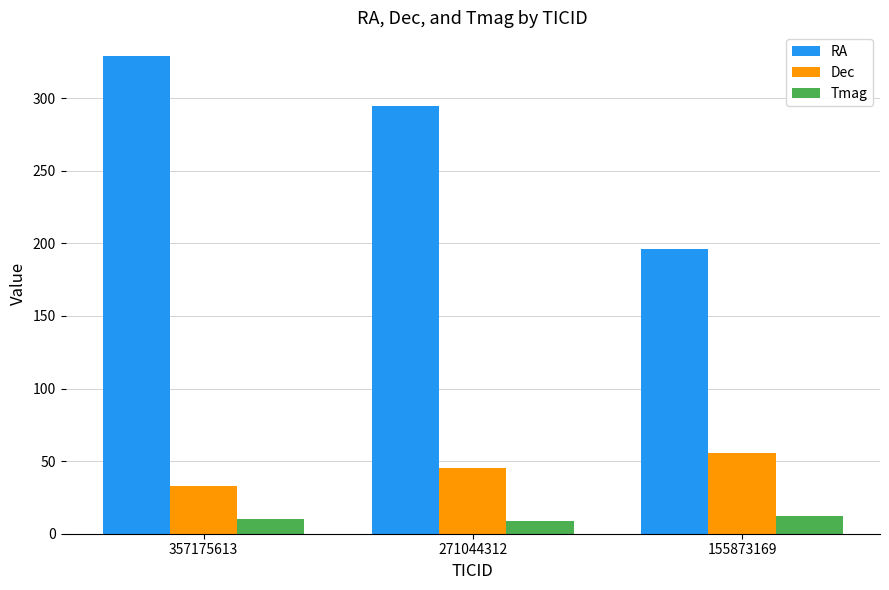

What is the difference between the highest and lowest values at 357175613?

318.5